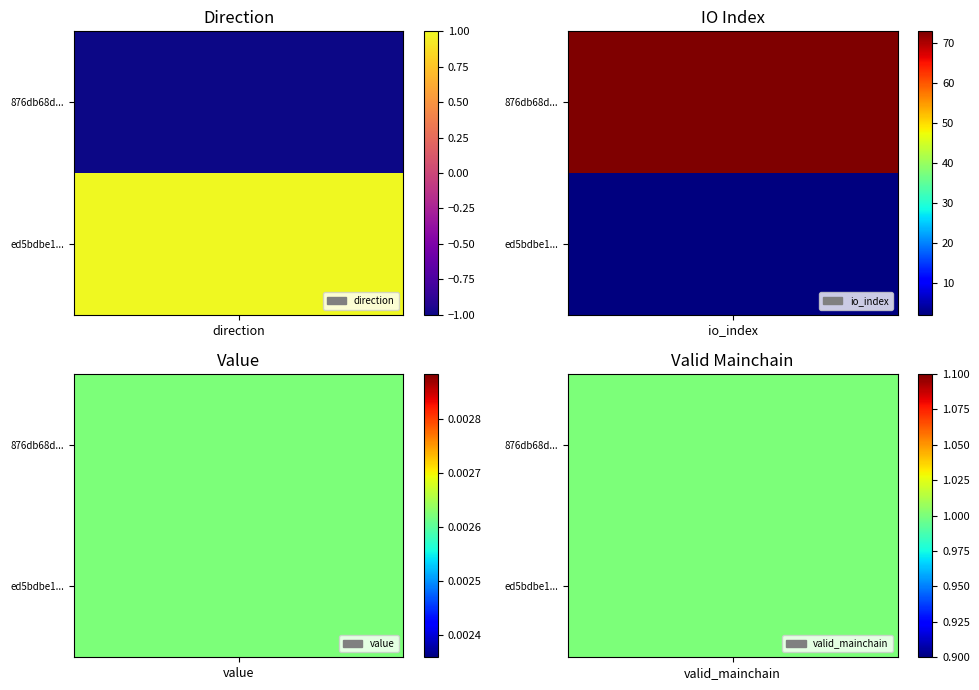

Count the number of data series in this chart.

2